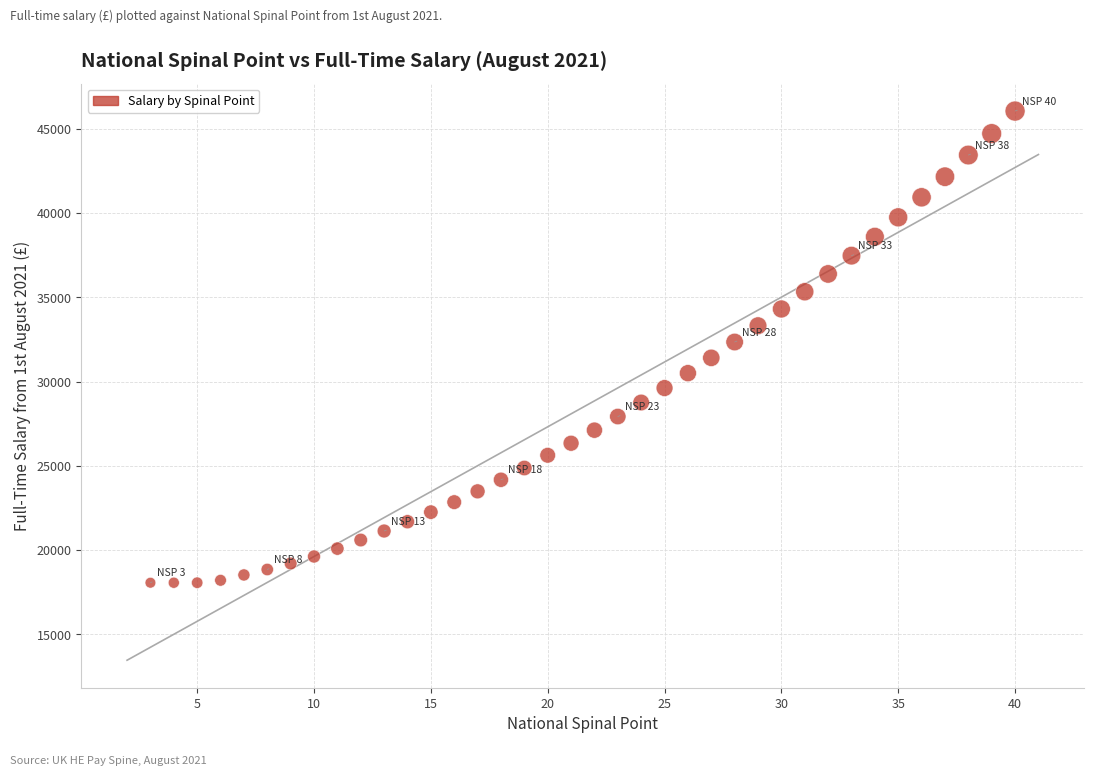

What is the range of X values (max minus min)?

37